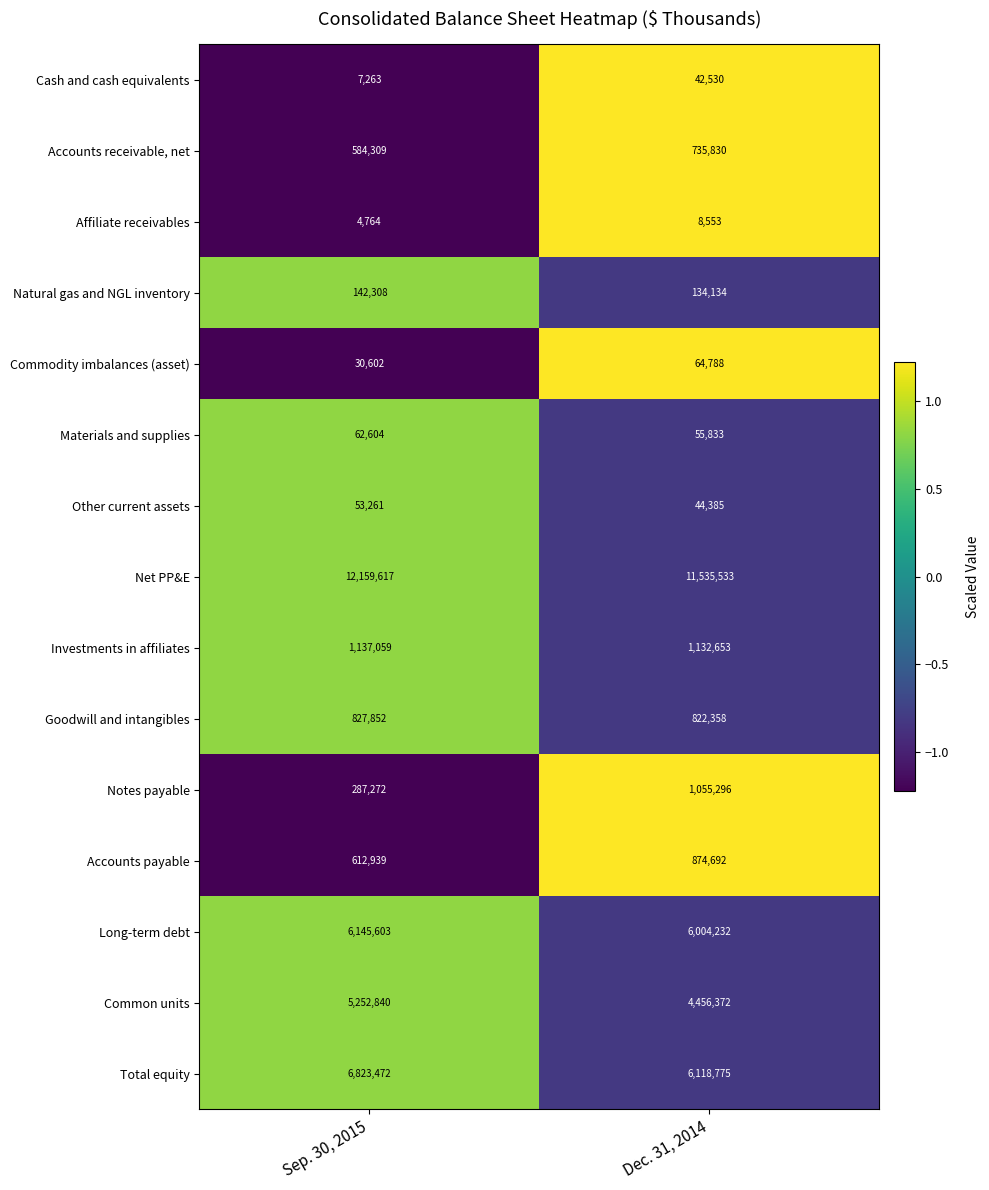

Rank the series at Sep. 30, 2015 from highest to lowest value.

Net PP&E, Total equity, Long-term debt, Common units, Investments in affiliates, Goodwill and intangibles, Accounts payable, Accounts receivable, net, Notes payable, Natural gas and NGL inventory, Materials and supplies, Other current assets, Commodity imbalances (asset), Cash and cash equivalents, Affiliate receivables